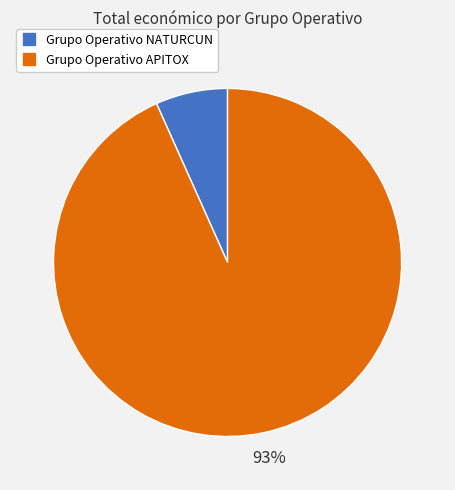

Combined, do Grupo Operativo NATURCUN and Grupo Operativo APITOX account for over 50%?

Yes